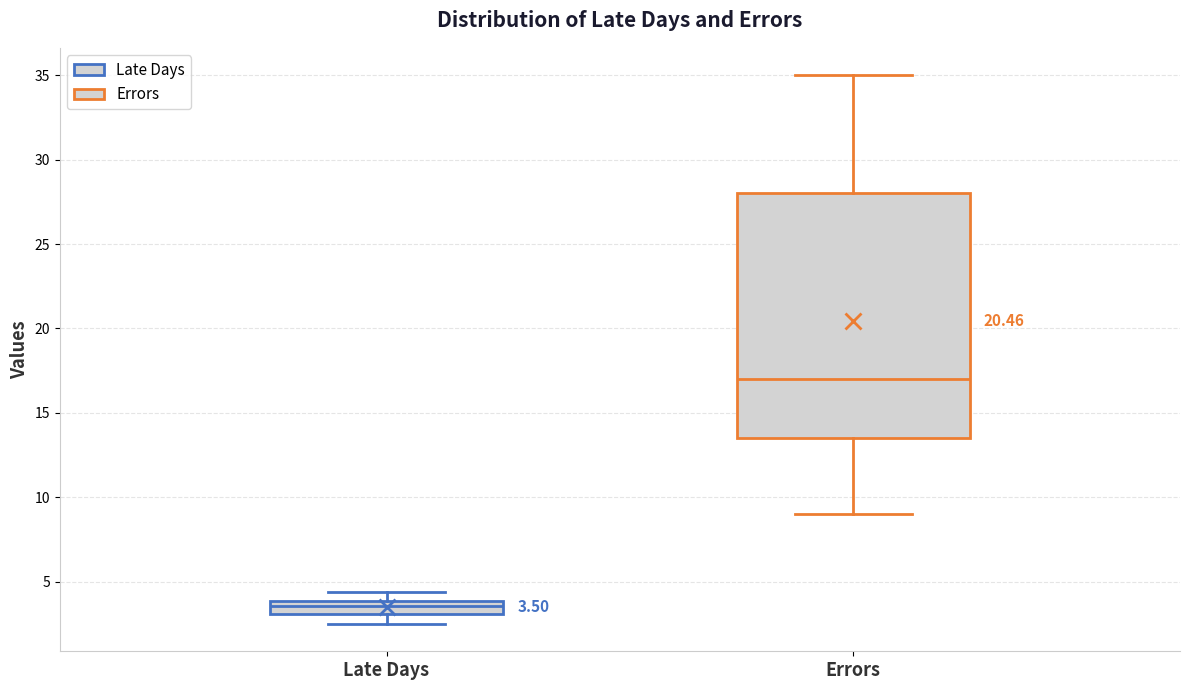

Comparing the boxes themselves (not the whiskers), which one is the tallest?

Errors